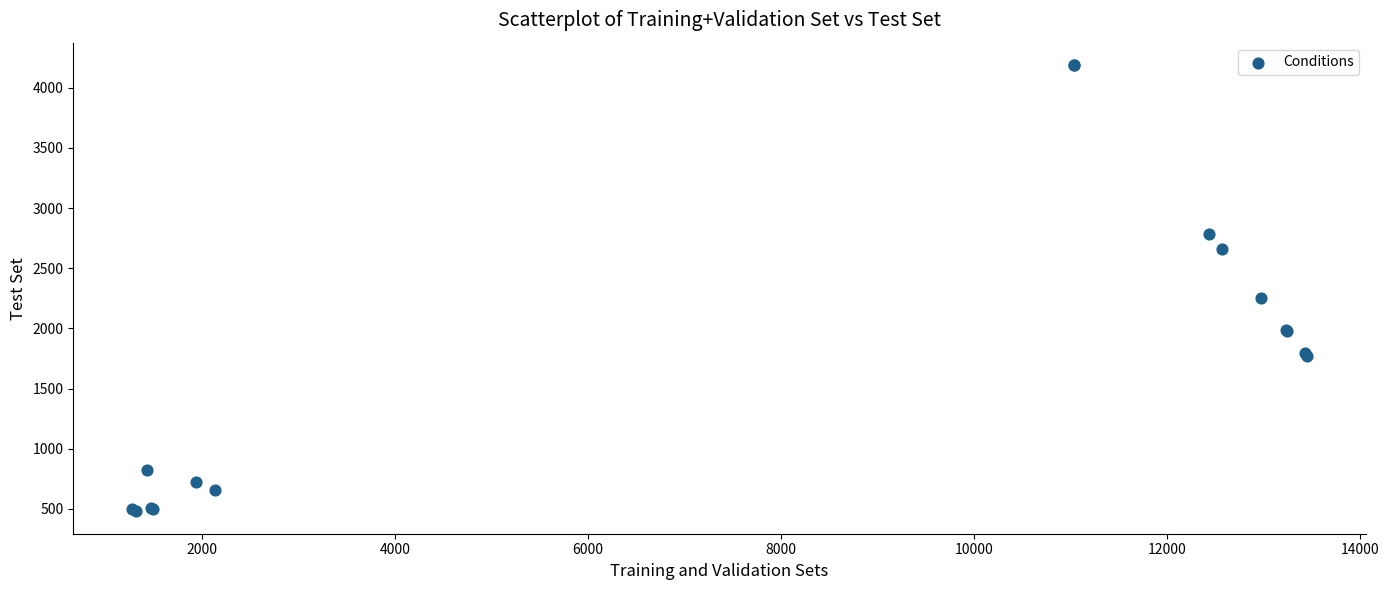

What Y value in the scatter plot is closest to 2334?

2252